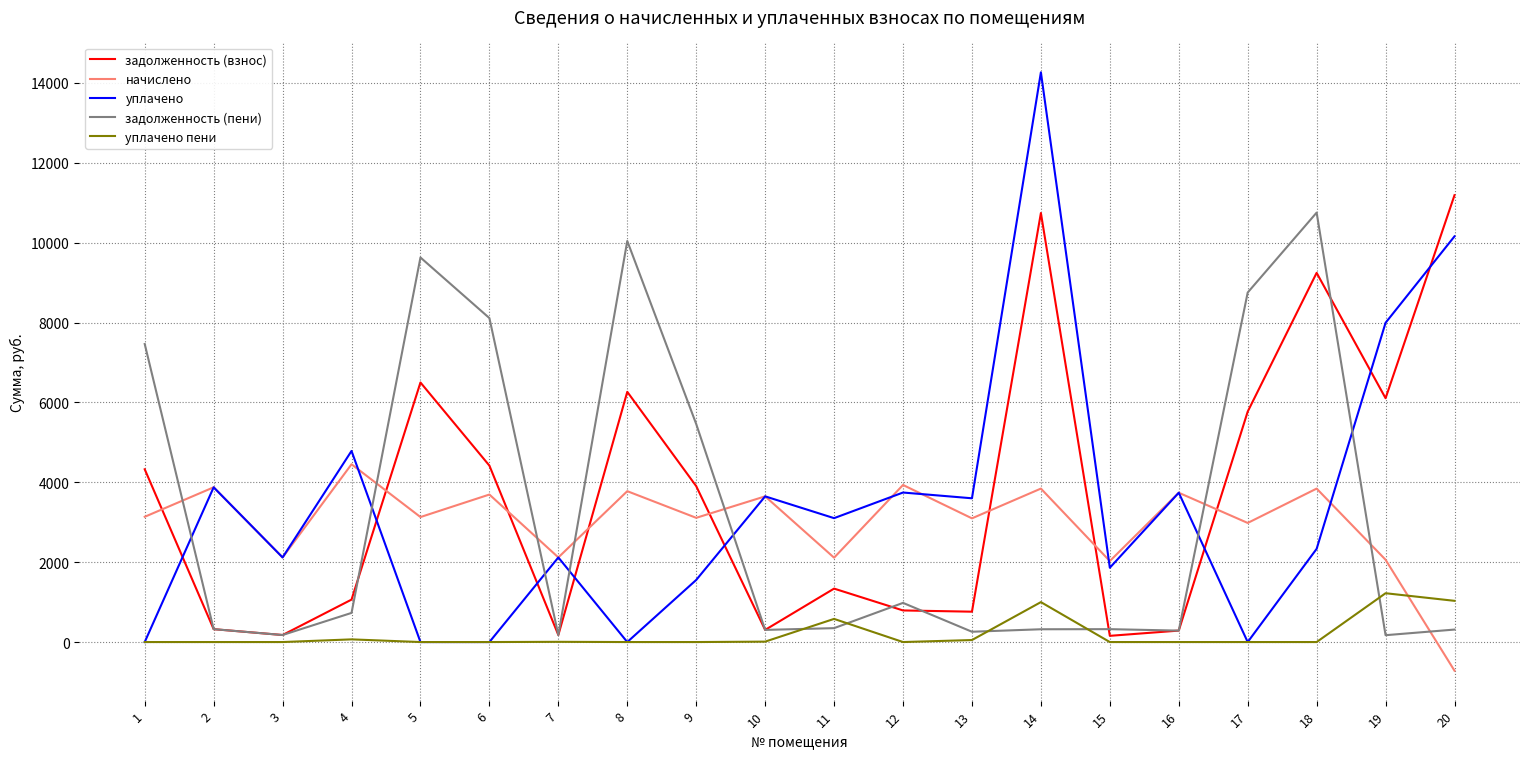

What is the smallest value displayed?

-717.8